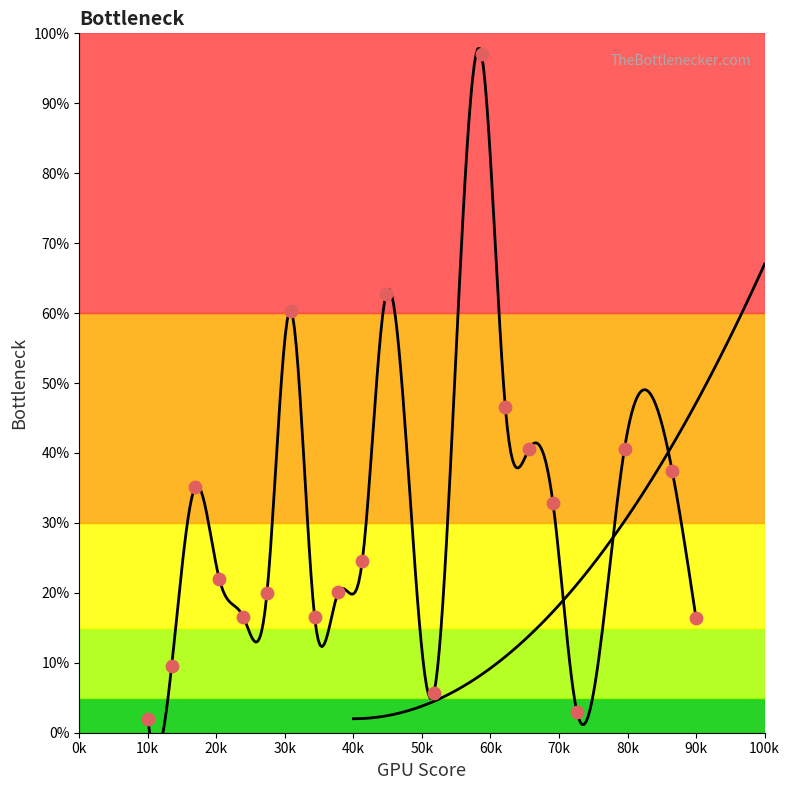

What is the change in value from 16 to 24?

-30.1